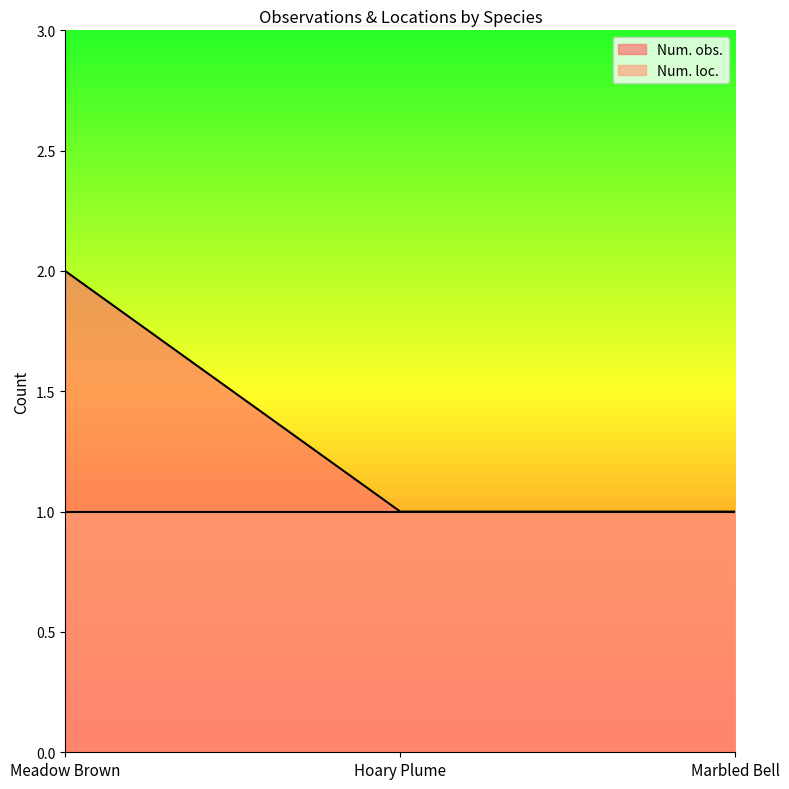

What is the greatest value displayed?

2